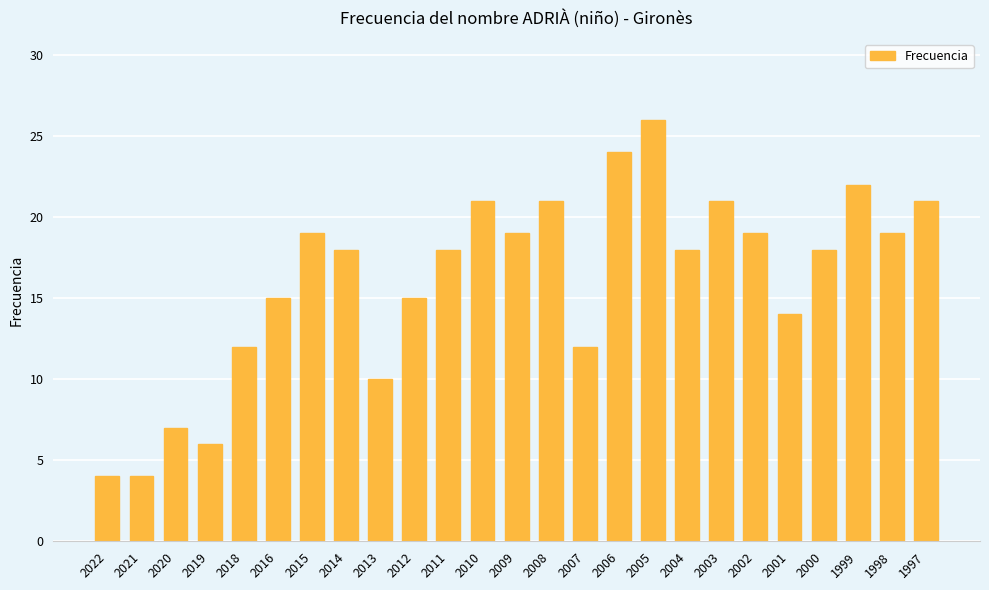

Which label corresponds to the largest value in the chart?

2005